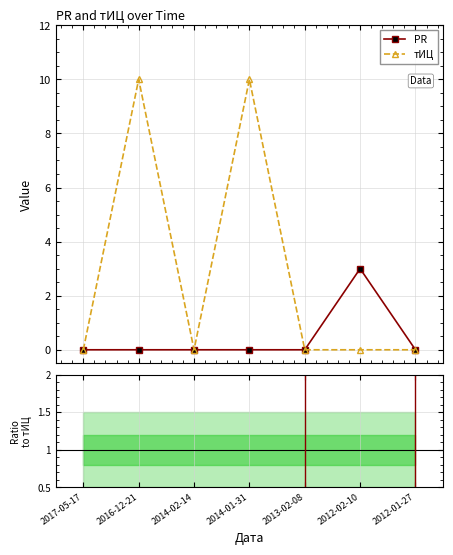

True or false: тИЦ and PR cross at least once.

False